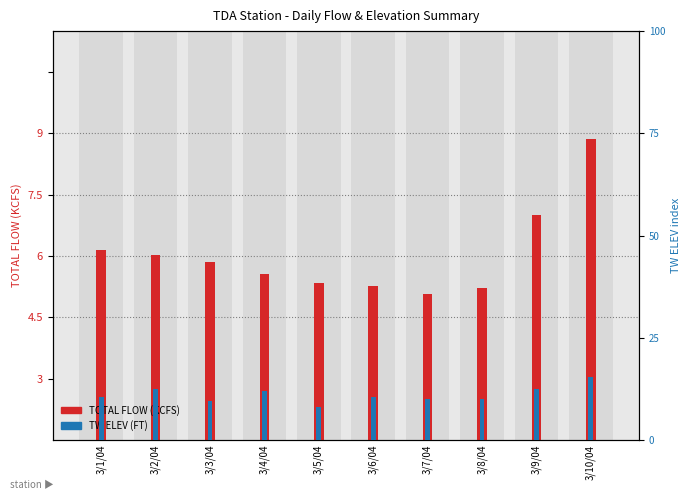

The TW ELEV (FT) series shows 12.5 at 3/2/04. True or false?

True